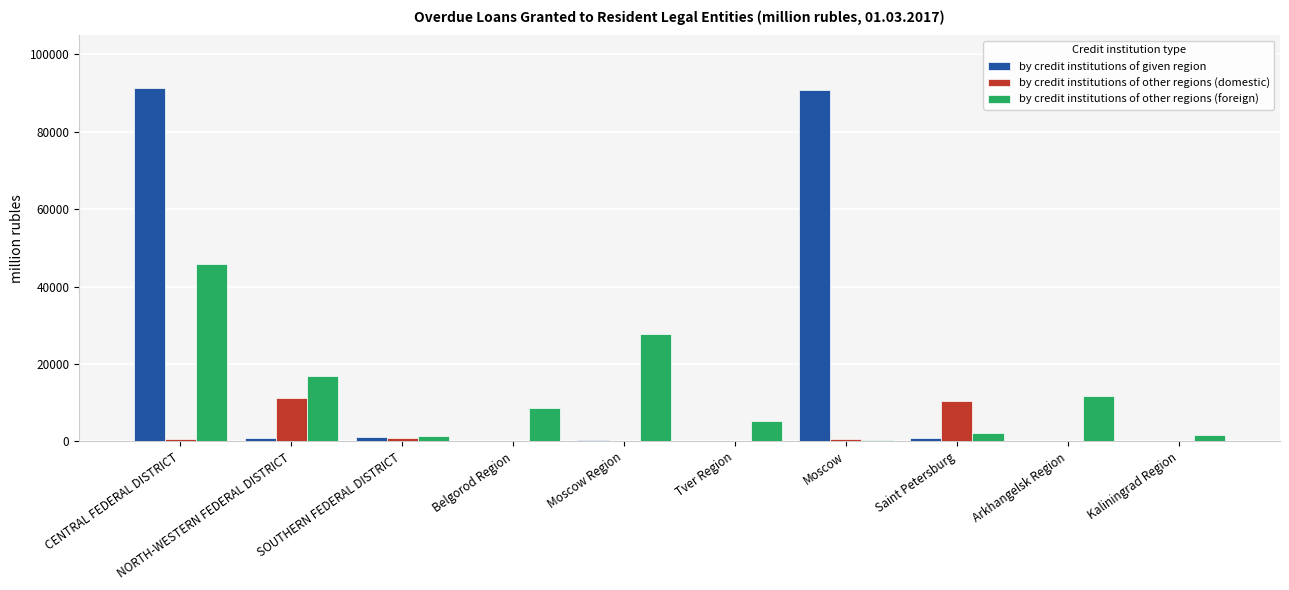

Is it true that by credit institutions of other regions (domestic) equals 10522 at Saint Petersburg?

True